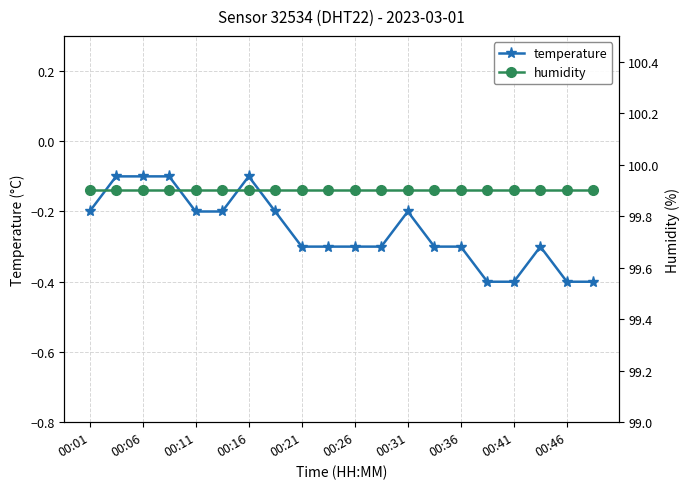

True or false: temperature and humidity intersect in this chart.

False